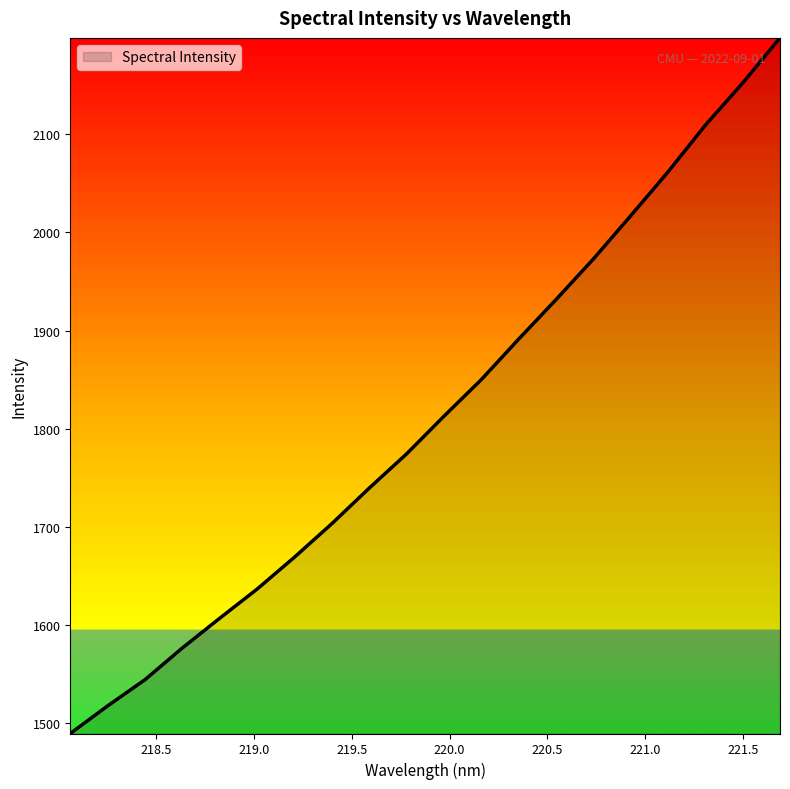

What is the difference between the maximum and minimum values?

708.3